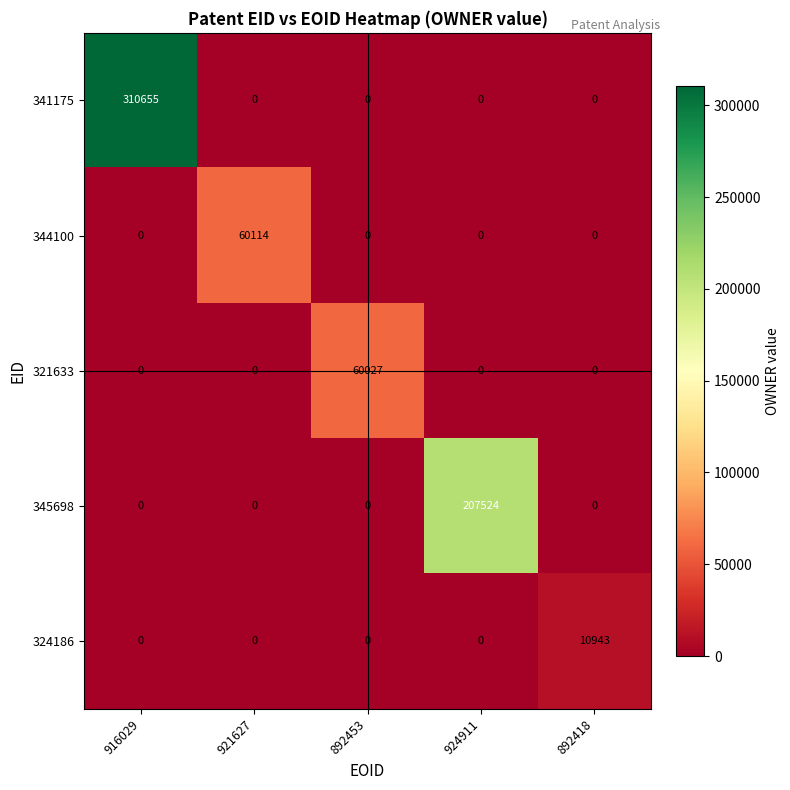

The value of 344100 at 924911 is 38983. True or false?

False